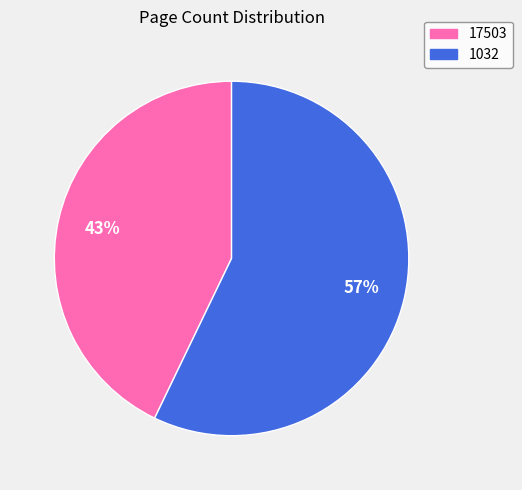

Rank the categories by value from highest to lowest.

1032, 17503